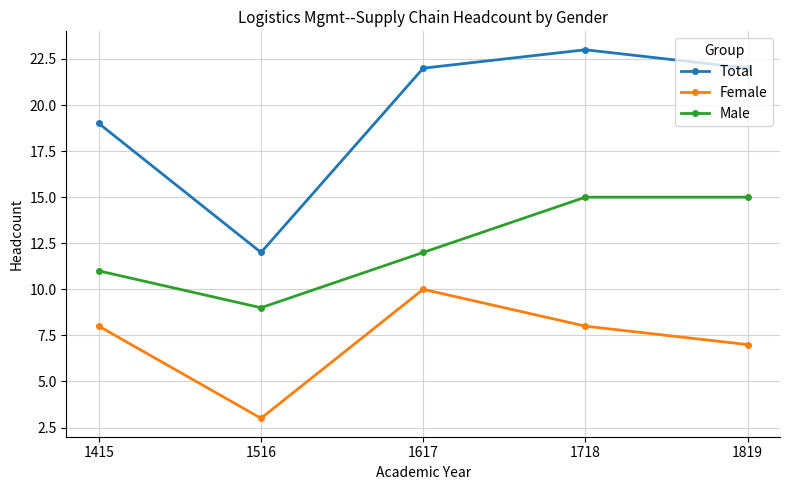

True or false: Male and Female intersect in this chart.

False